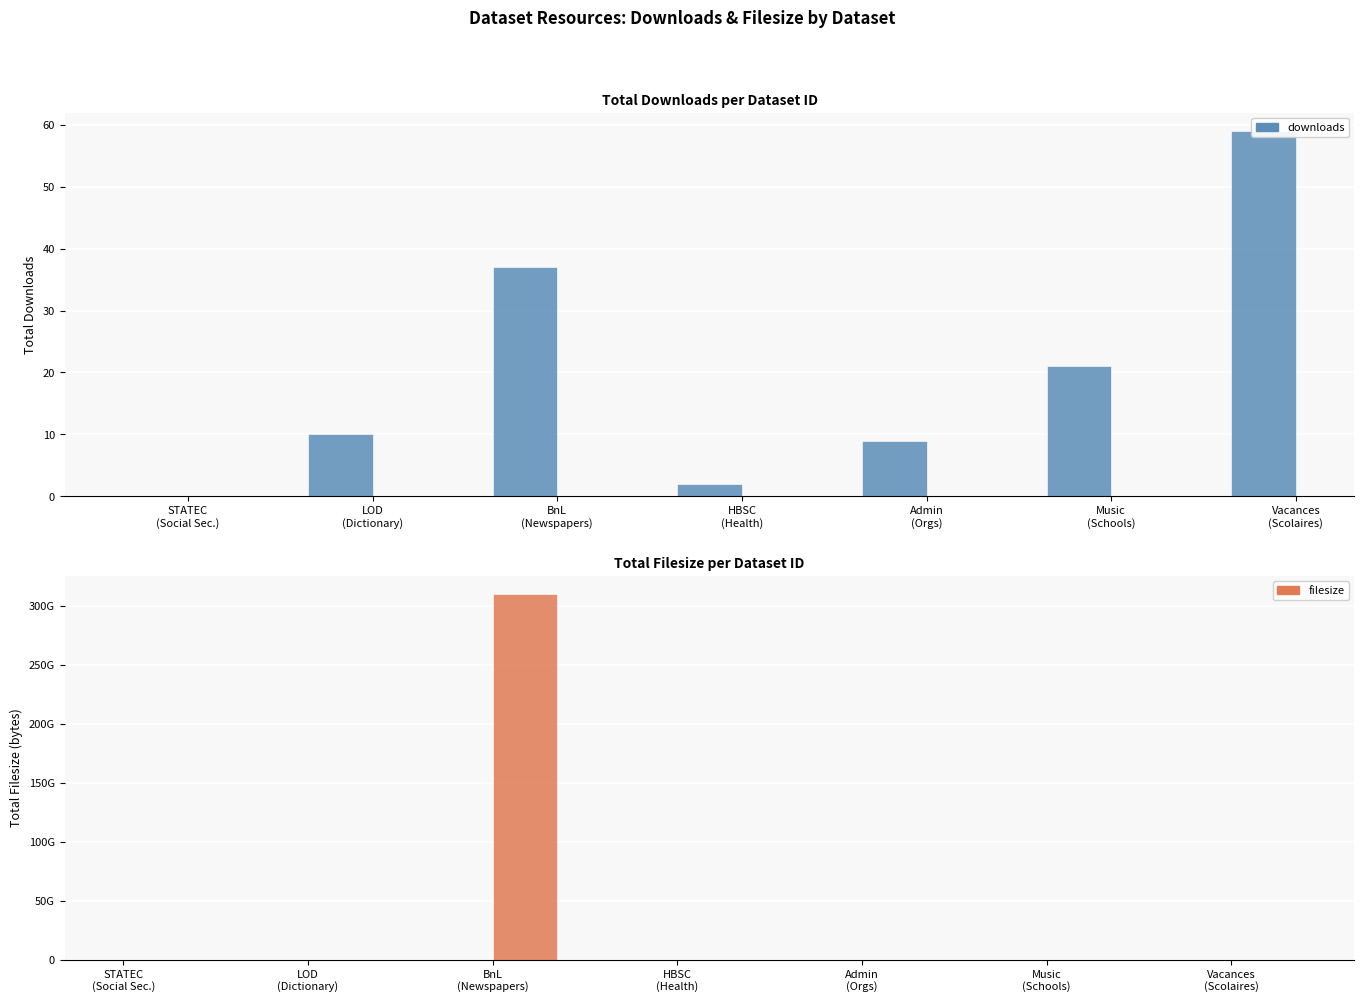

What is the difference between the maximum and minimum values in the filesize series?

310189045343